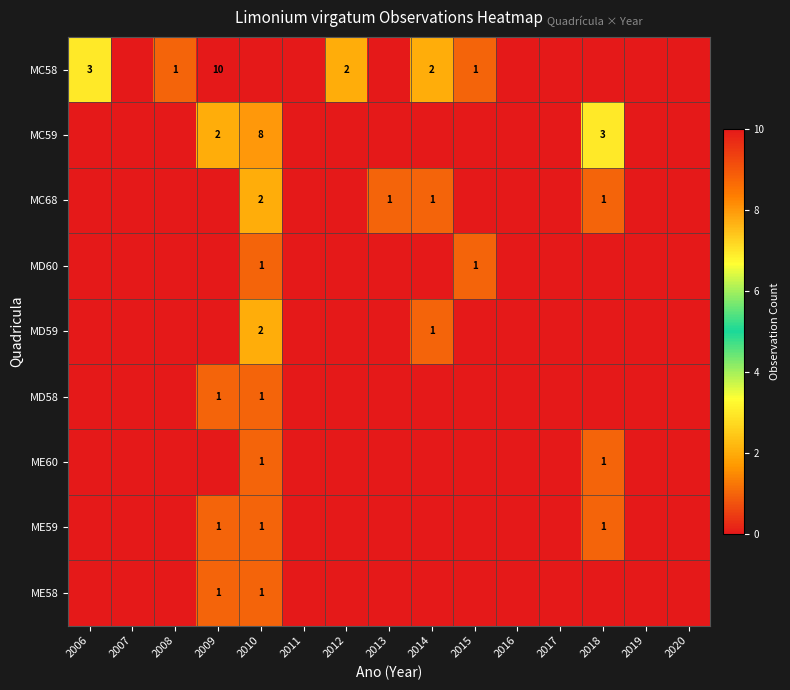

Is the value of MC59 at 2018 greater than the value of MC58 at 2015?

Yes